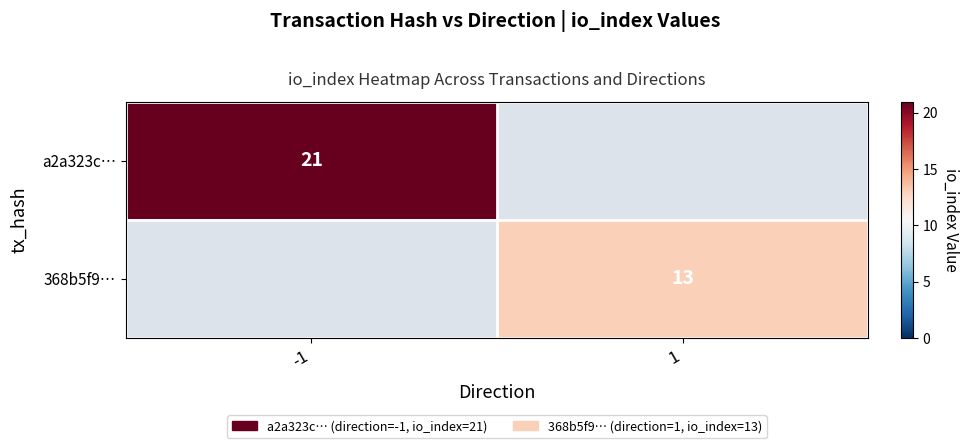

The 368b5f9… series shows 20 at 1. True or false?

False